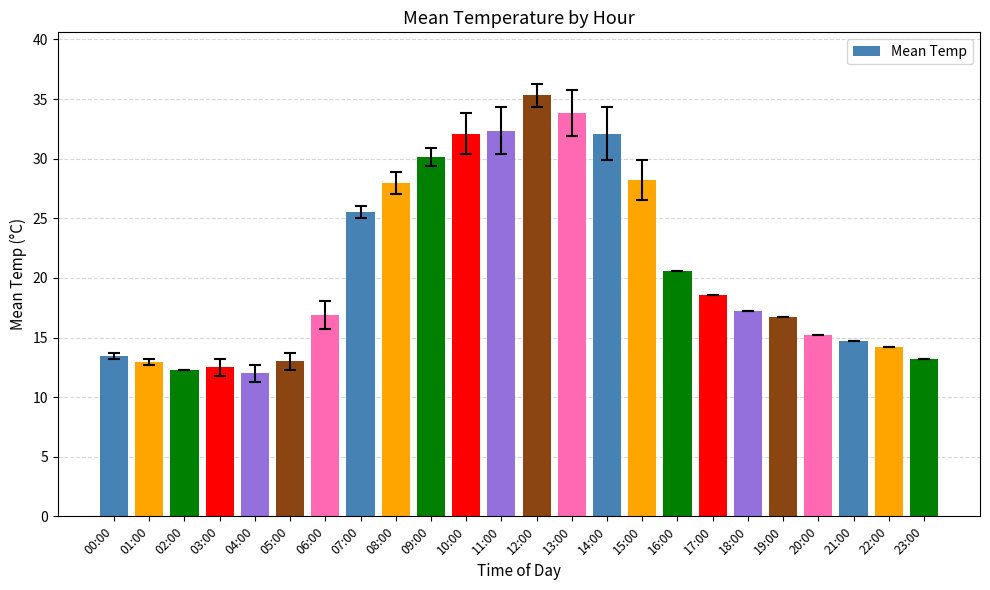

True or false: the data shows 33.8 at 13:00.

True